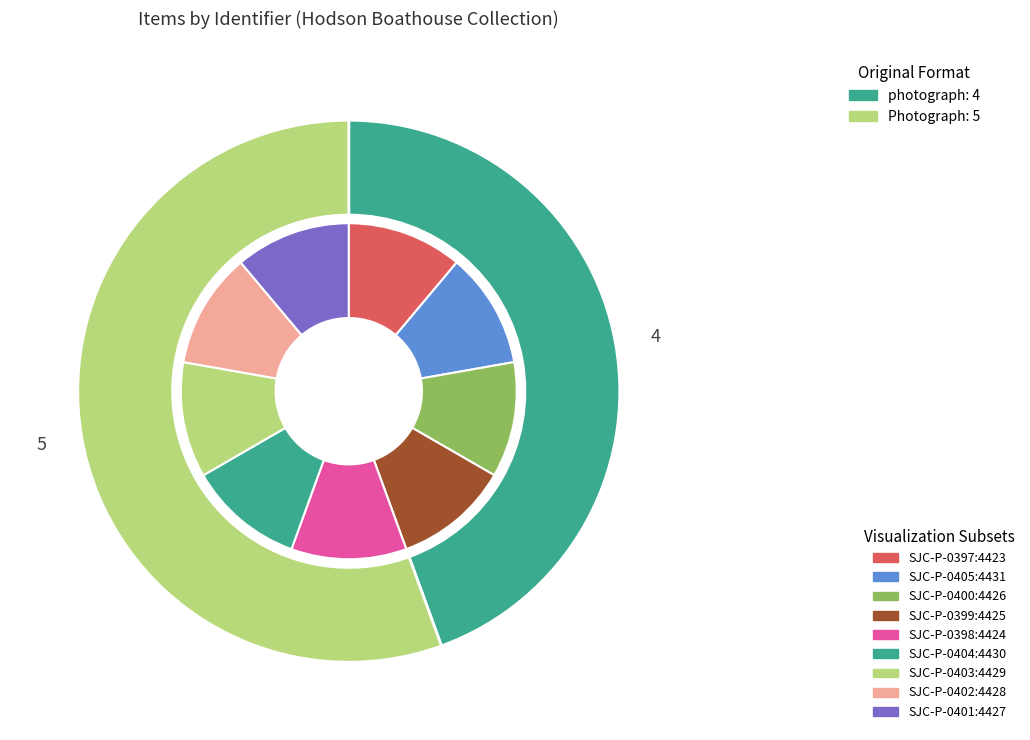

Approximately how many times larger is the value at SJC-P-0401 compared to SJC-P-0397?

1.0